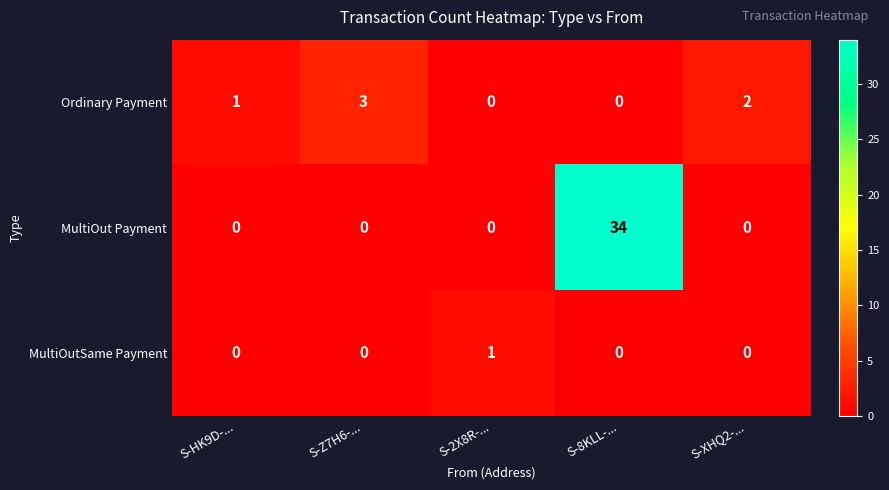

How many categories are shown in the chart?

5